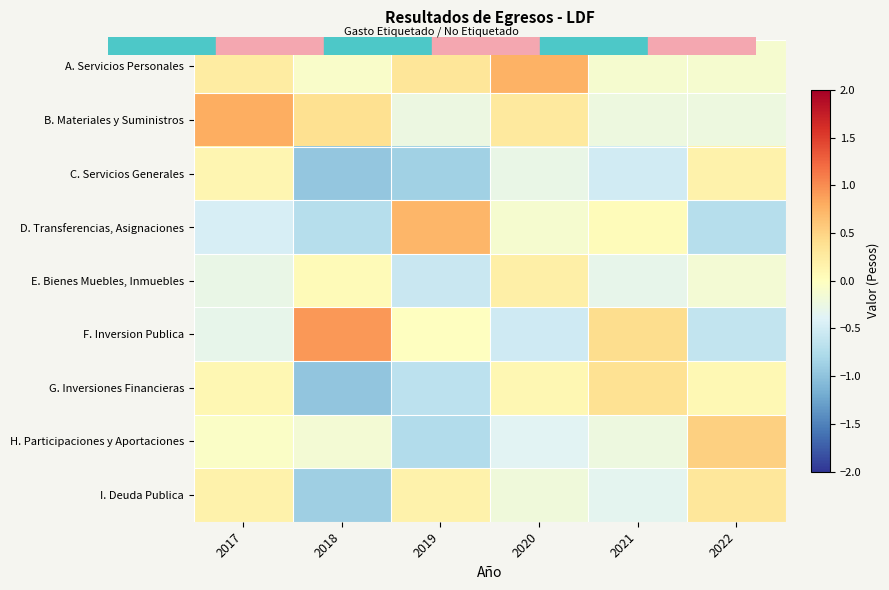

At how many categories does at least one series exceed 0?

6